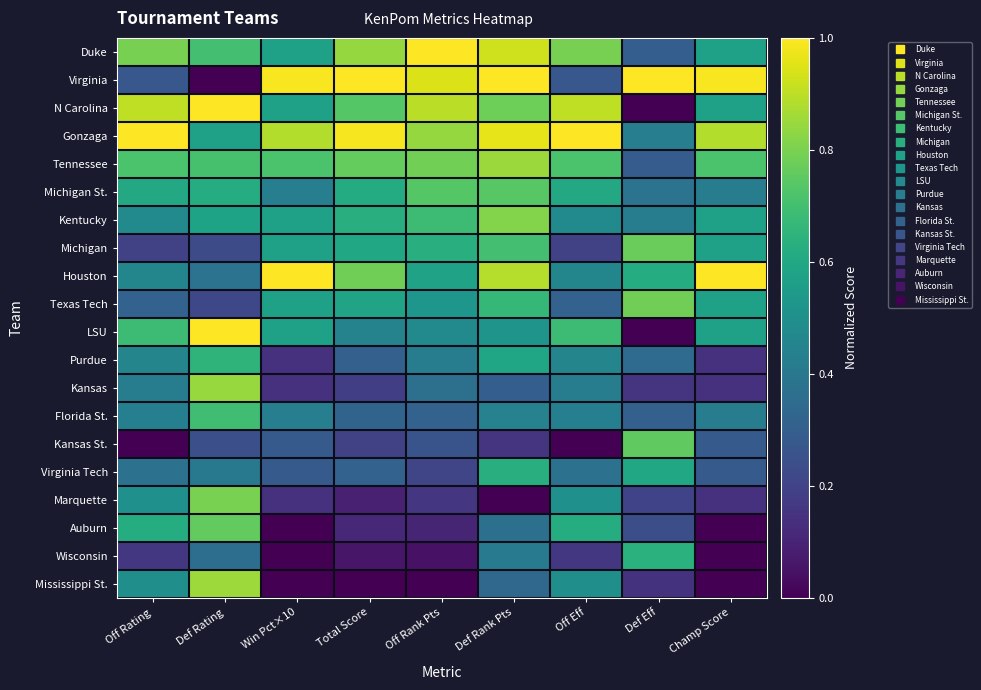

What is the total value across all series at Win Pct×10?

8.9